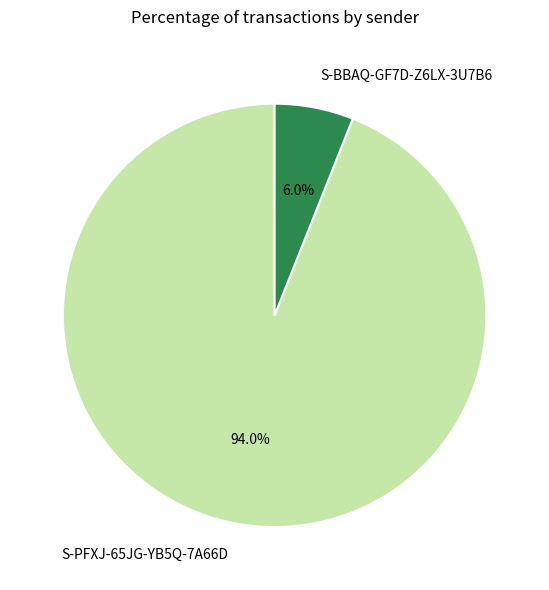

True or false: S-PFXJ-65JG-YB5Q-7A66D accounts for 94% of the total.

True